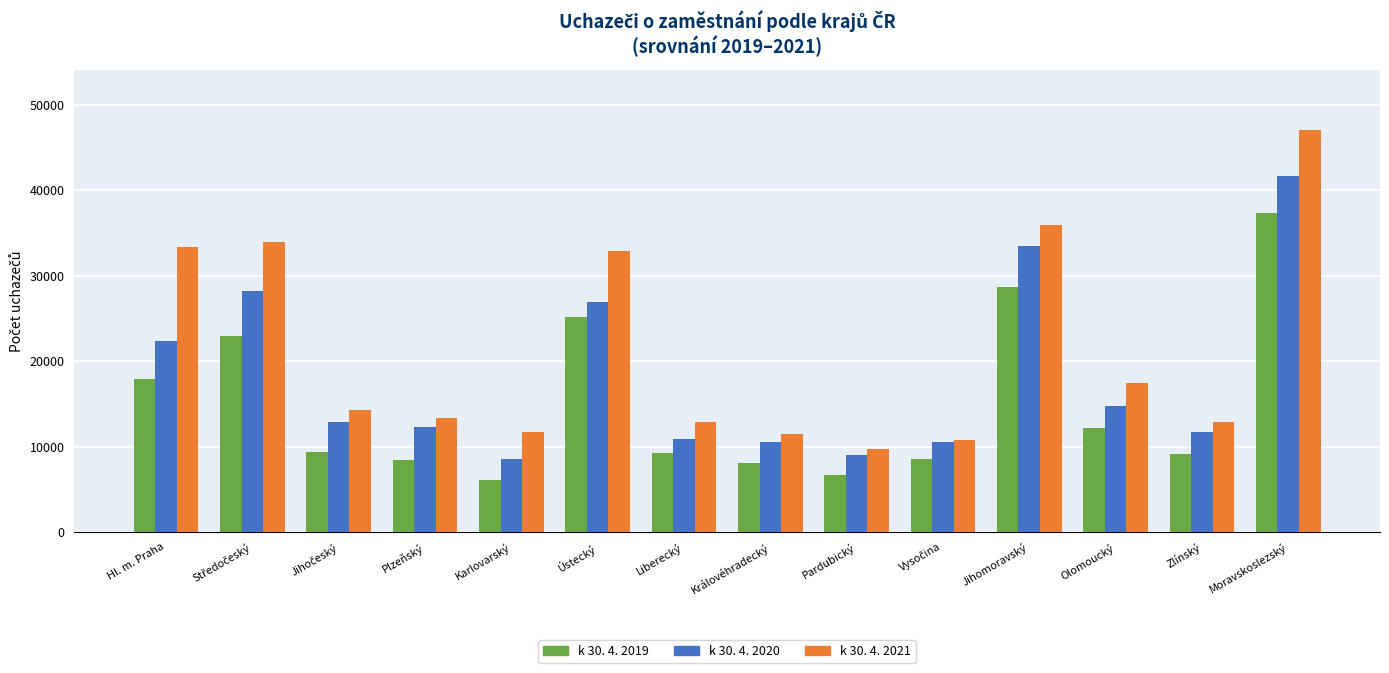

At Moravskoslezský, list the series in order from largest to smallest.

k 30. 4. 2021, k 30. 4. 2020, k 30. 4. 2019